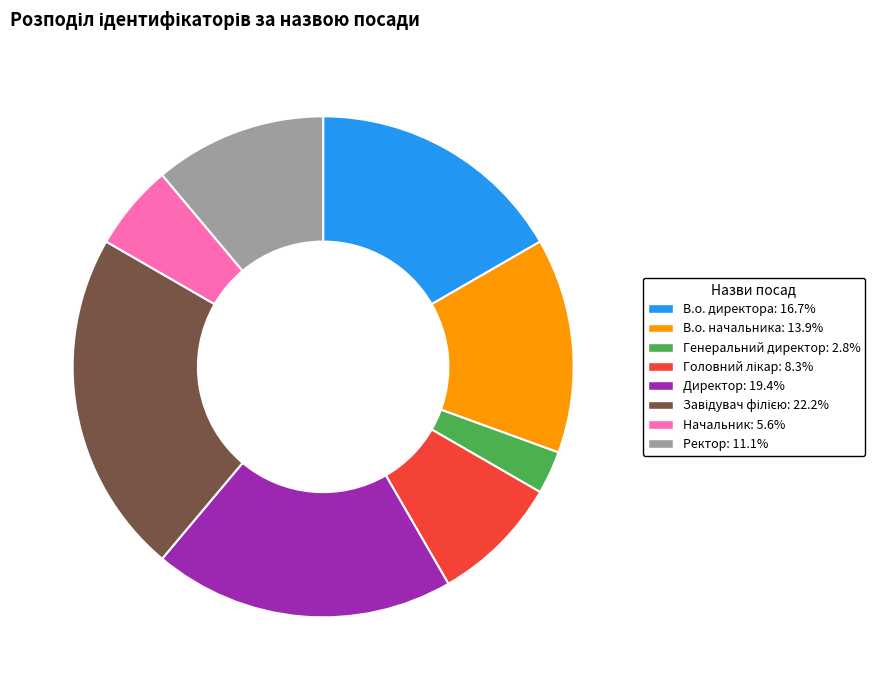

Is the sum of Ректор: 11.1% and Начальник: 5.6% greater than half?

No